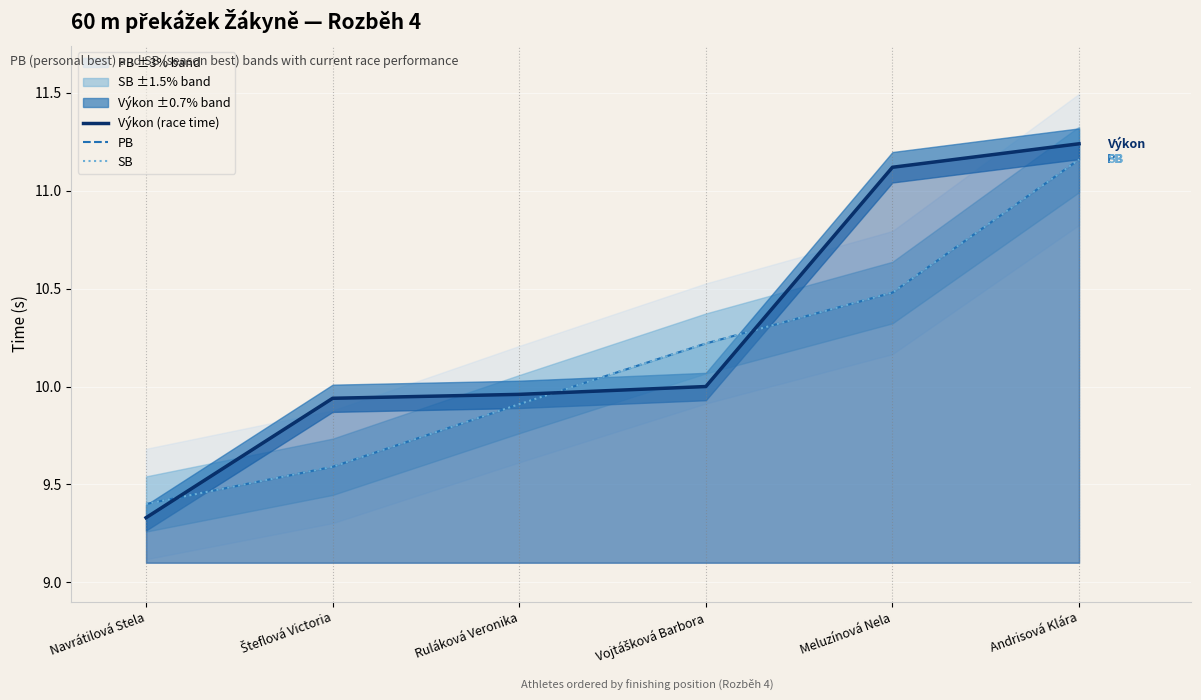

How many lines are shown in the chart?

3